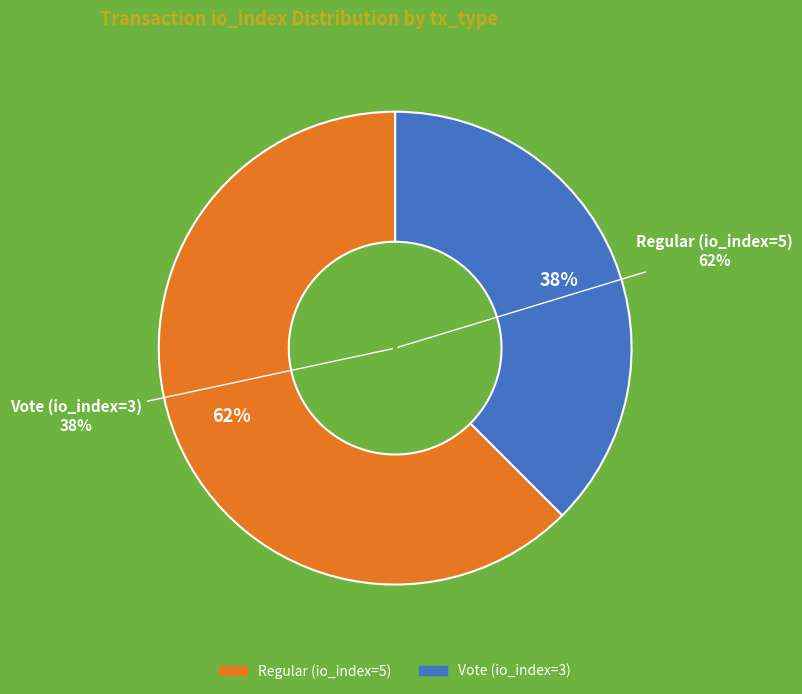

How many segments does this pie chart have?

2